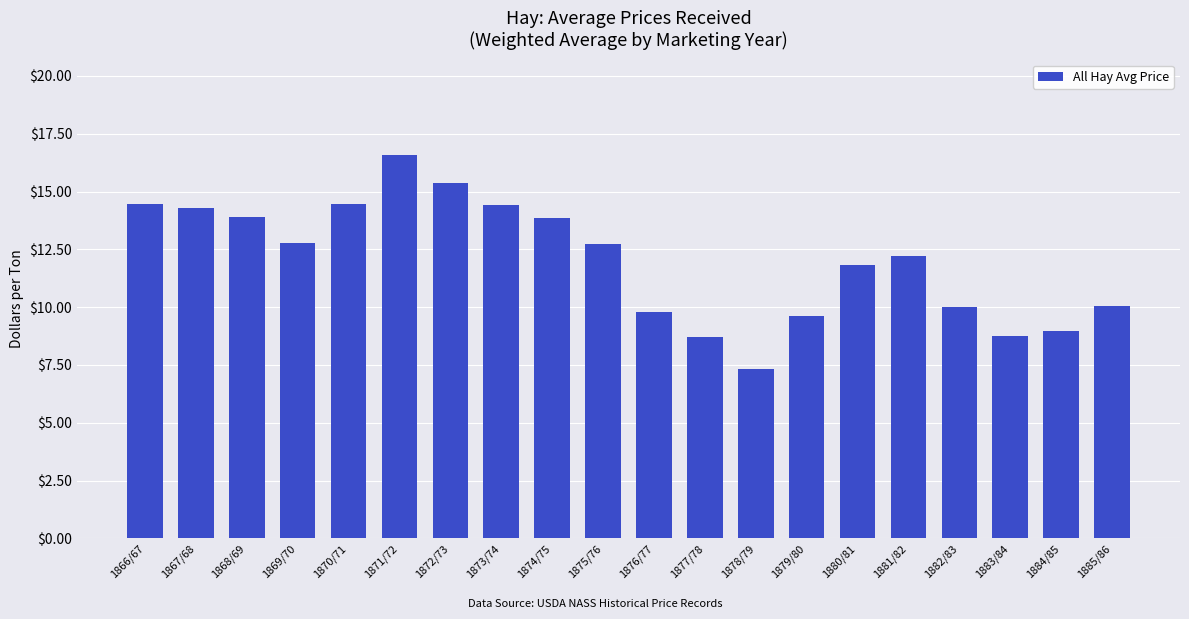

What is the smallest value displayed?

7.3